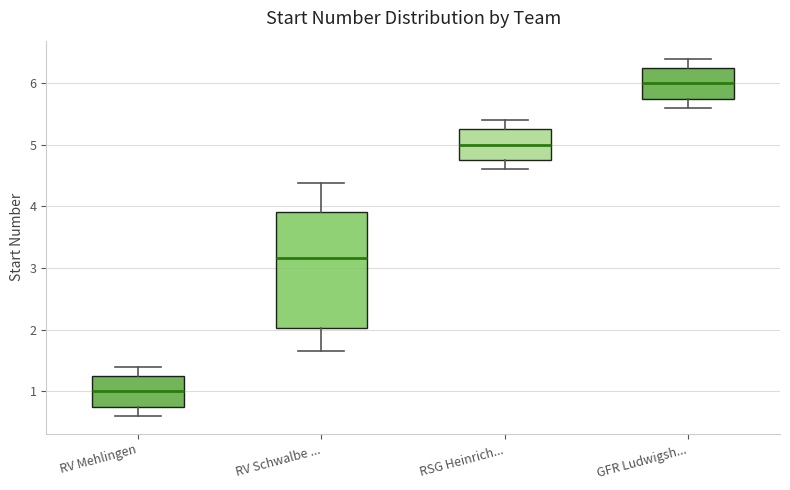

Comparing the boxes themselves (not the whiskers), which one is the tallest?

RV Schwalbe ...